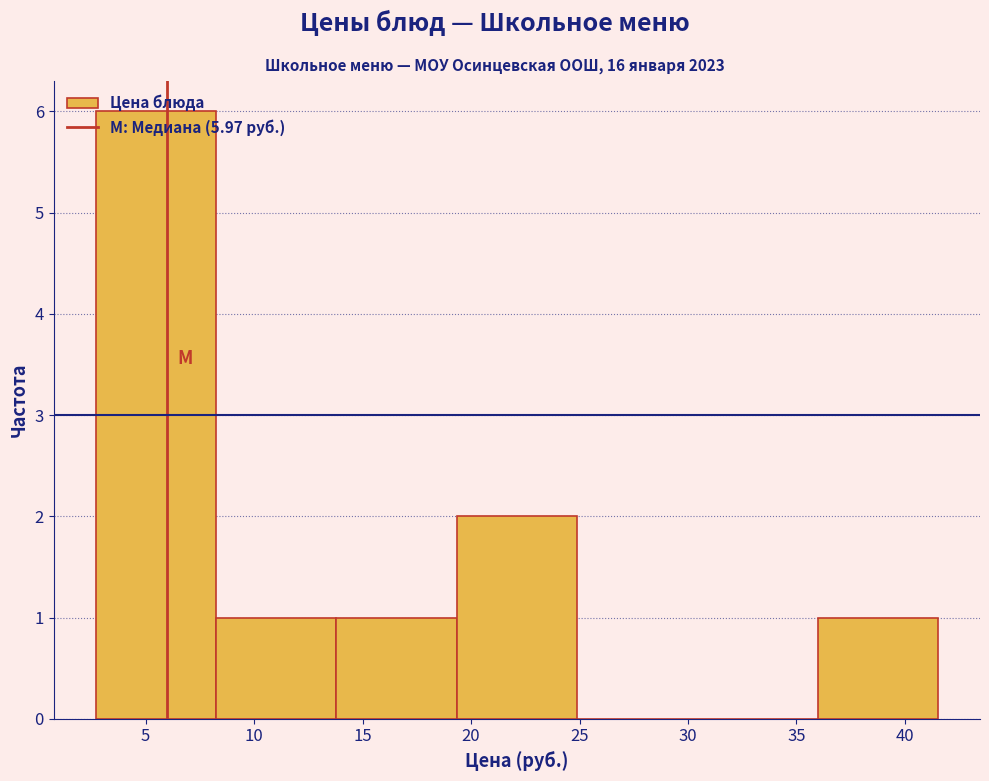

Over which range of the x-axis is the bar tallest?

2.5 to 8.0